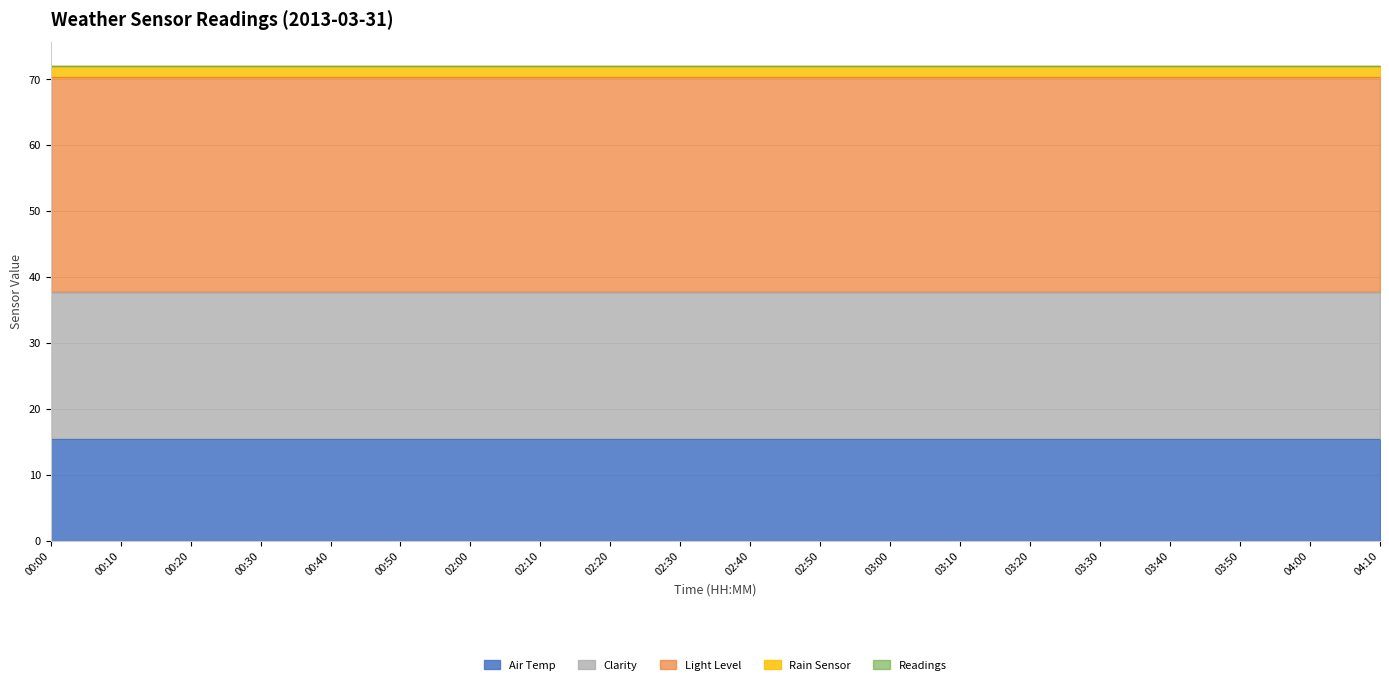

True or false: Clarity and Rain Sensor intersect in this chart.

False